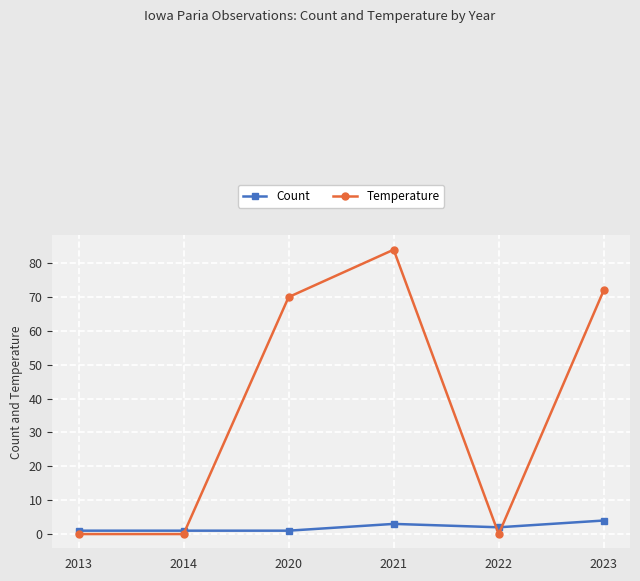

How many intersections are there between Temperature and Count?

3